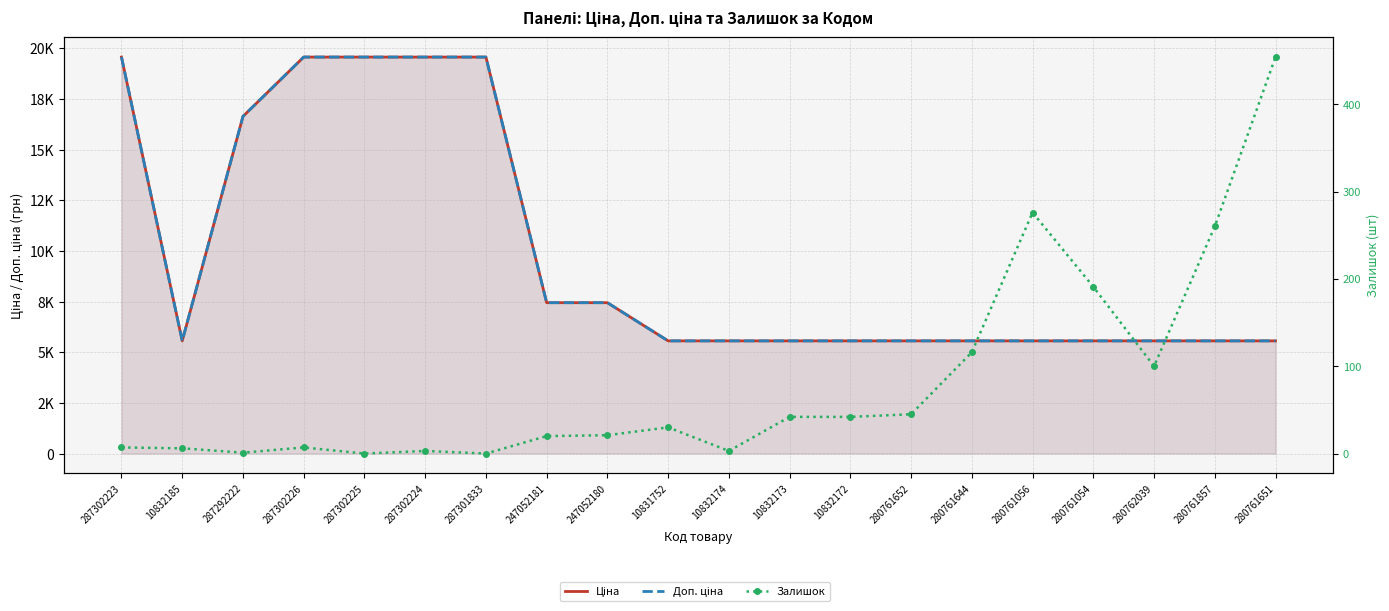

True or false: Ціна and Залишок cross at least once.

False